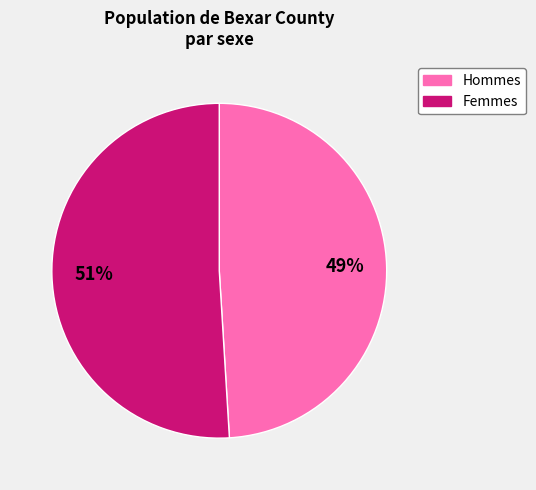

To the nearest percent, what is the difference between the largest and smallest slice percentages?

2%